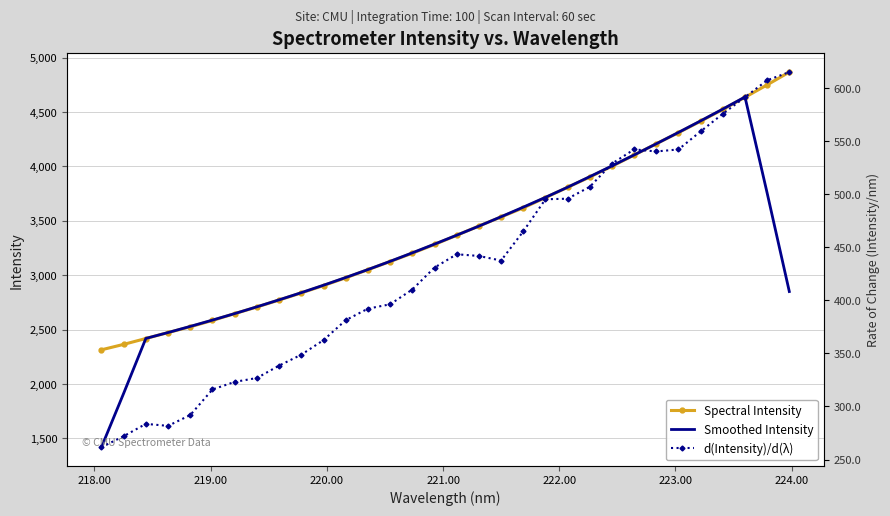

True or false: d(Intensity)/d(λ) and Spectral Intensity intersect in this chart.

False